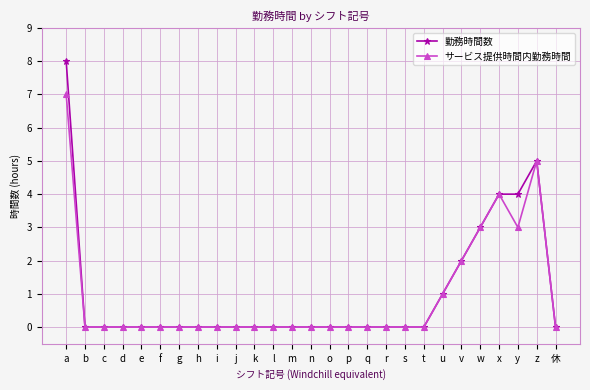

List the series in order of their peak value, highest first.

勤務時間数, サービス提供時間内勤務時間